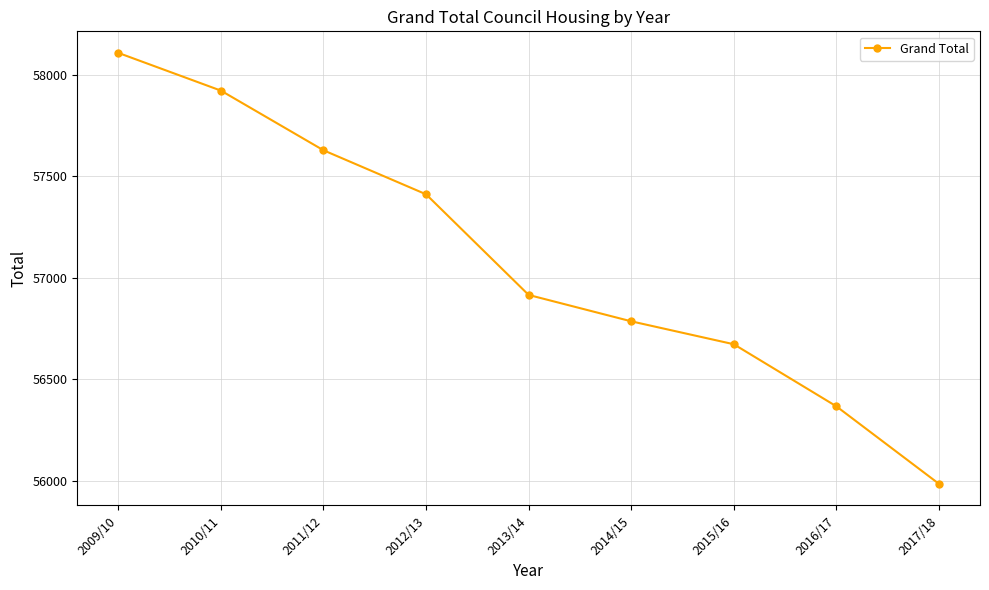

How many categories are shown in the chart?

9